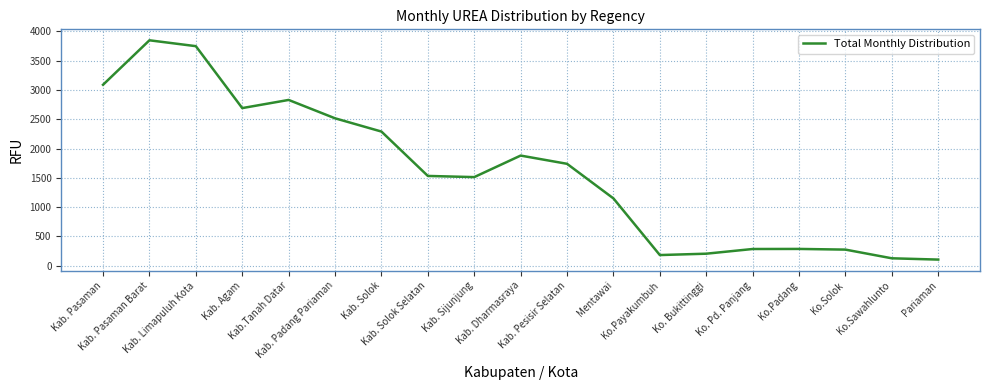

What is the maximum value shown in the chart?

3848.4